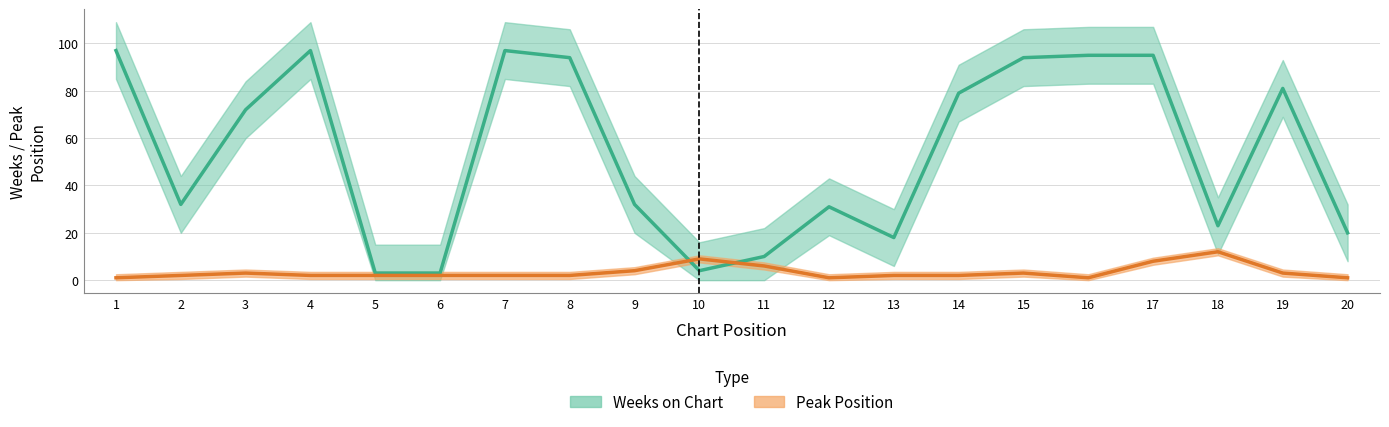

Reading right to left, transcribe all the data shown in this chart.

Peak Position: 20=1	19=3	18=12	17=8	16=1	15=3	14=2	13=2	12=1	11=6	10=9	9=4	8=2	7=2	6=2	5=2	4=2	3=3	2=2	1=1
Weeks on Chart: 20=20	19=81	18=23	17=95	16=95	15=94	14=79	13=18	12=31	11=10	10=4	9=32	8=94	7=97	6=3	5=3	4=97	3=72	2=32	1=97